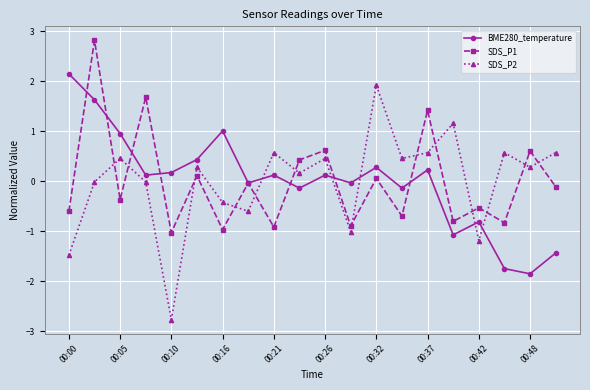

True or false: SDS_P1 and SDS_P2 intersect in this chart.

True